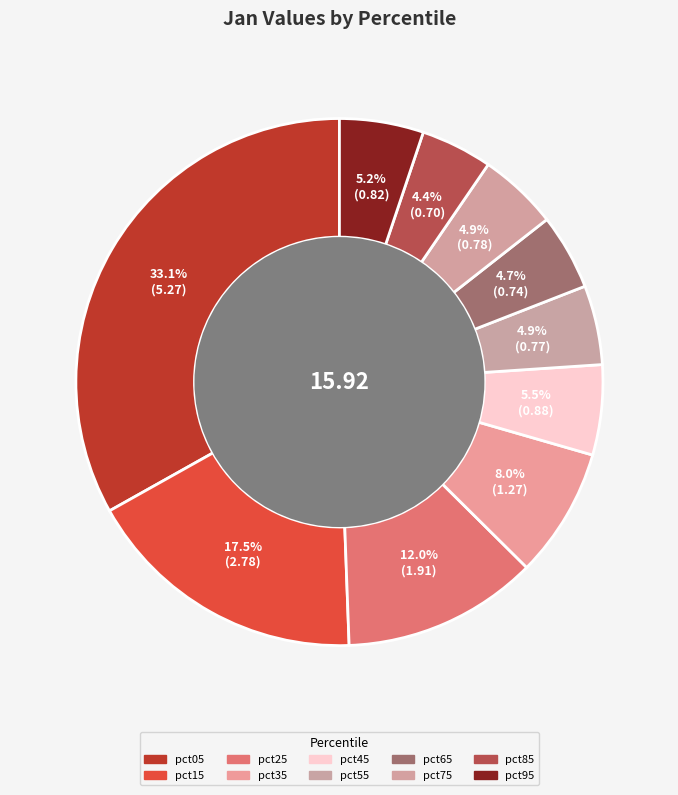

The pct65 slice represents 5% of the pie. True or false?

True